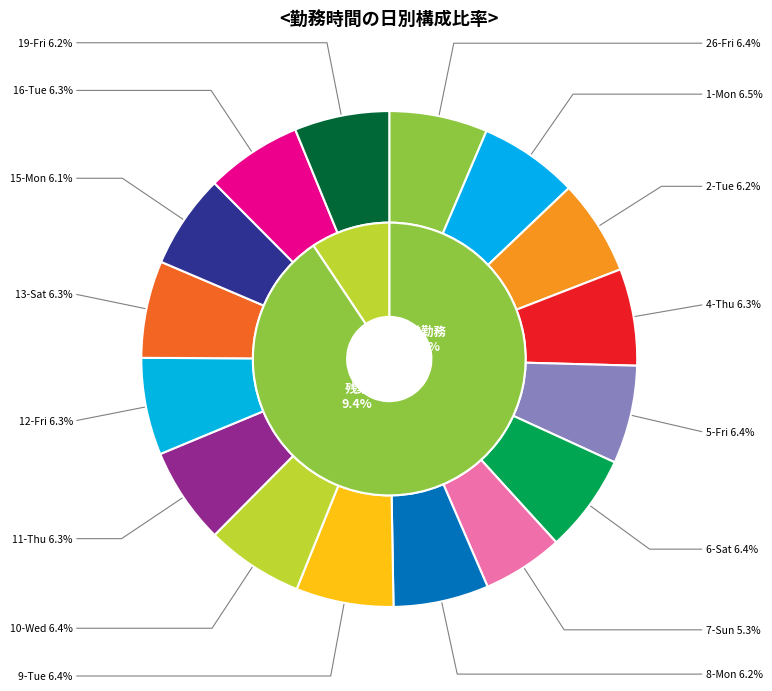

What portion of the pie excludes 19-Fri?

93.8%